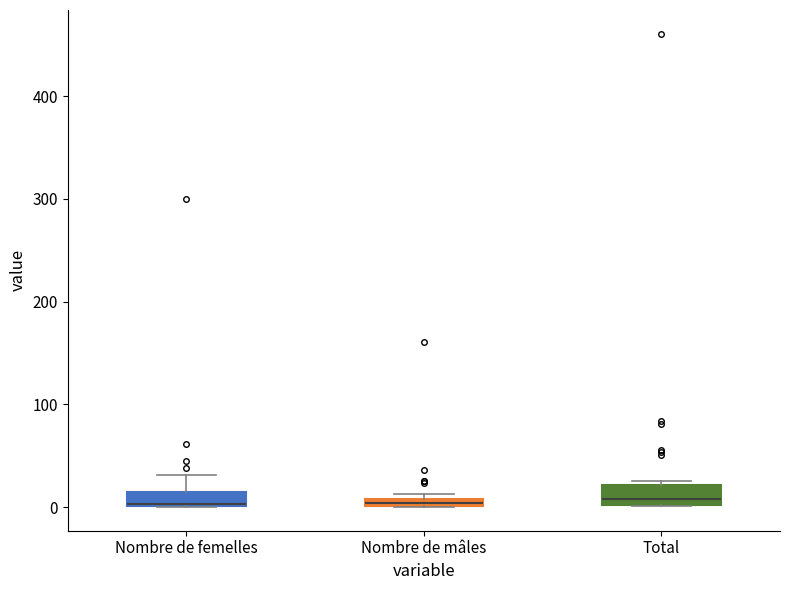

Where is the upper edge of the box for Total on the y-axis? The values are not printed on the chart, so give them approximately, as read against the axis.

20